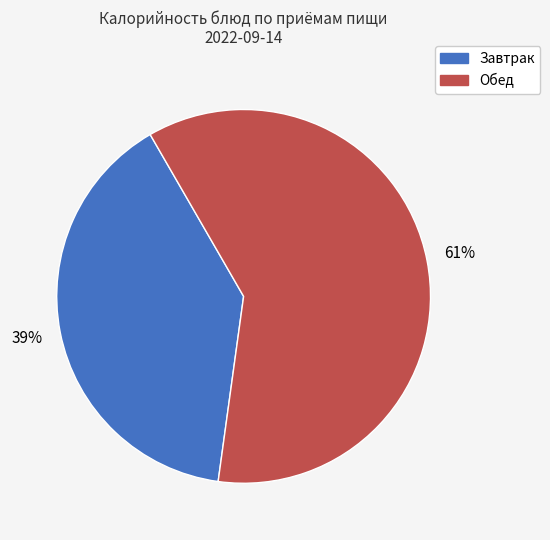

Is there any slice that represents more than half of the pie?

Yes